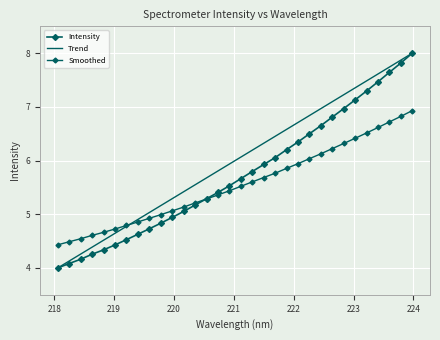

What is the average value of the Trend series?

6.0